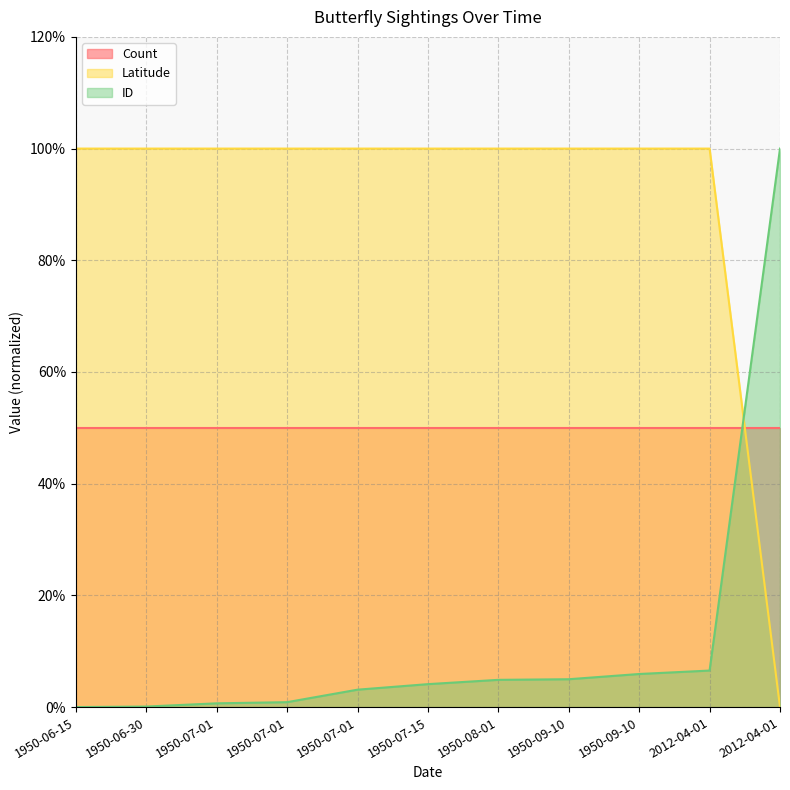

Does the chart display data point markers on the line(s)?

No